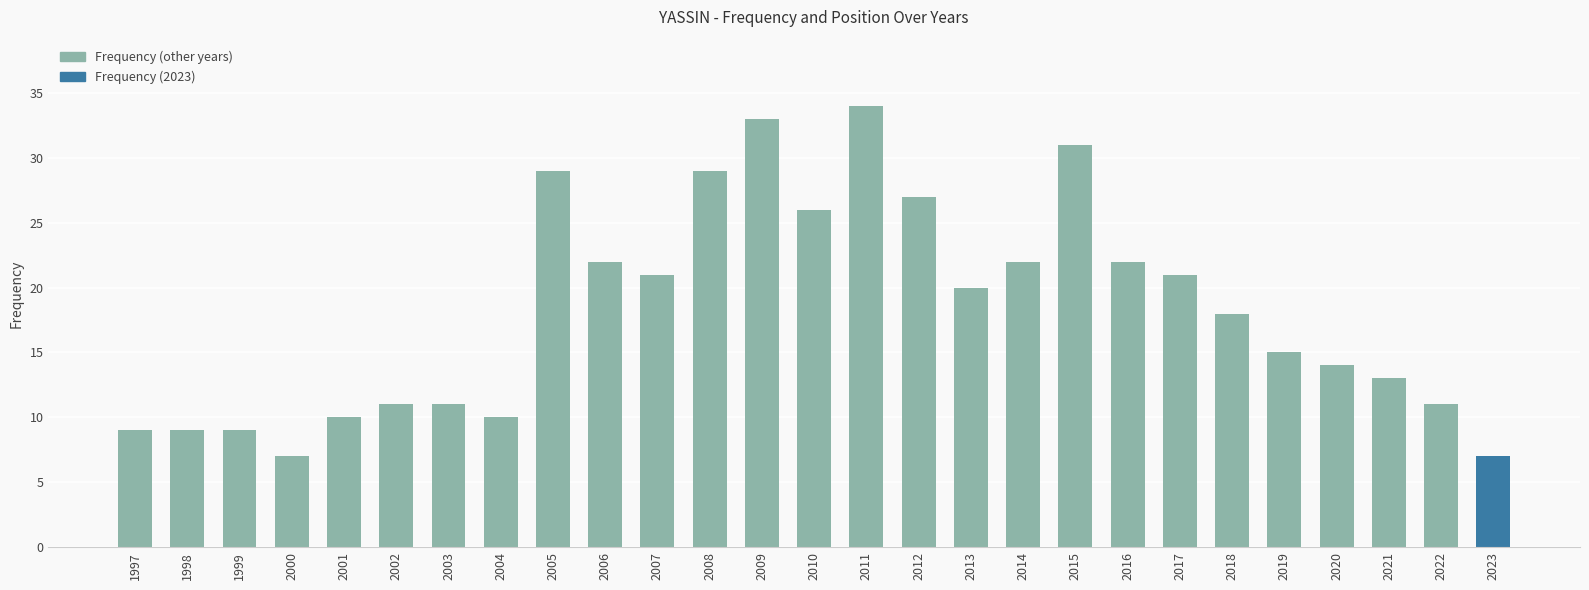

What value does the data have at 2009, to the nearest 10?

30